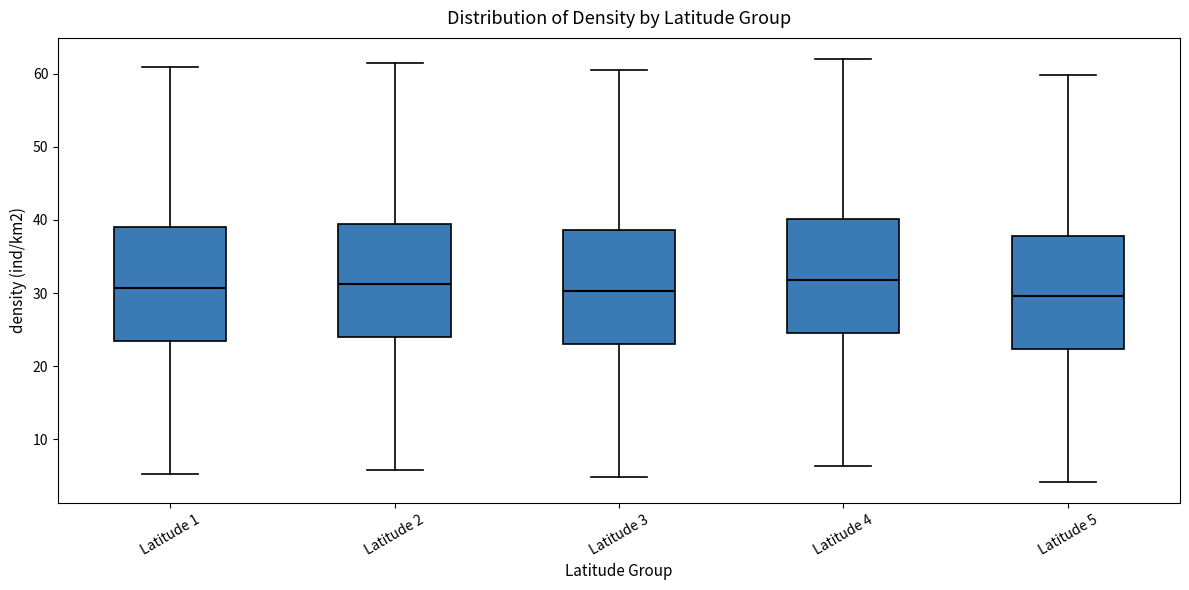

Where does the lower whisker of the box for Latitude 1 end on the y-axis? The values are not printed on the chart, so give them approximately, as read against the axis.

5